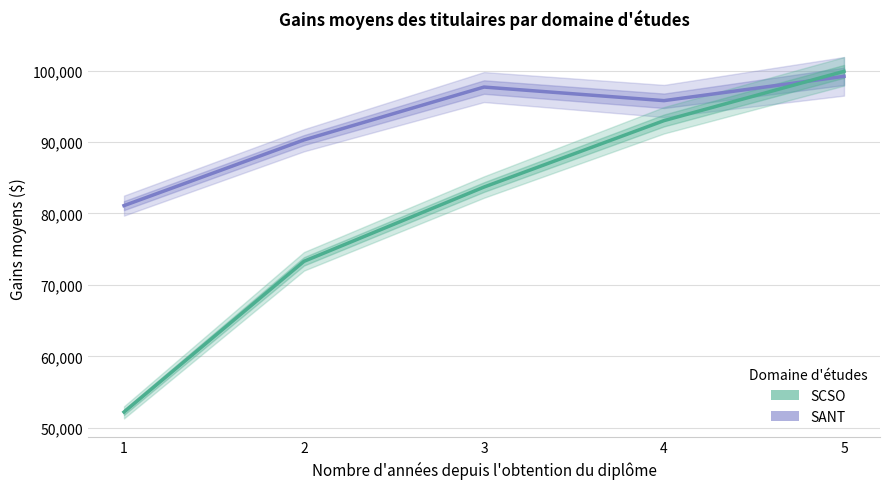

Which series has the largest total across all categories?

SANT